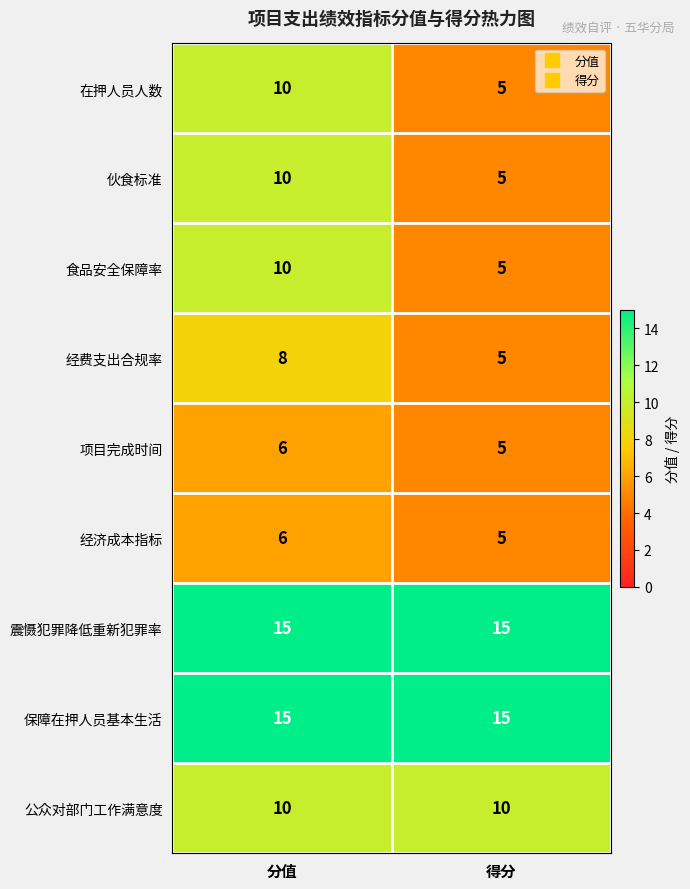

What is the sum of all 伙食标准 values?

15